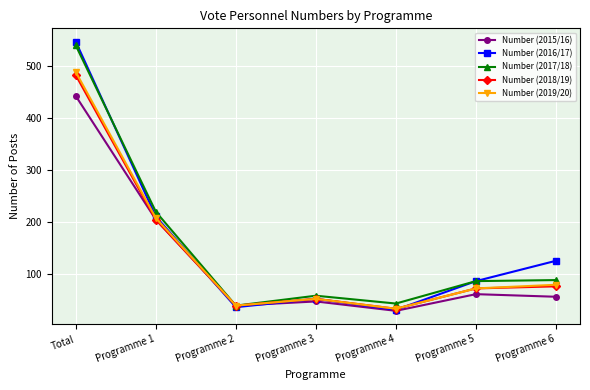

What are all the series names shown in the legend?

Number (2015/16), Number (2016/17), Number (2017/18), Number (2018/19), Number (2019/20)